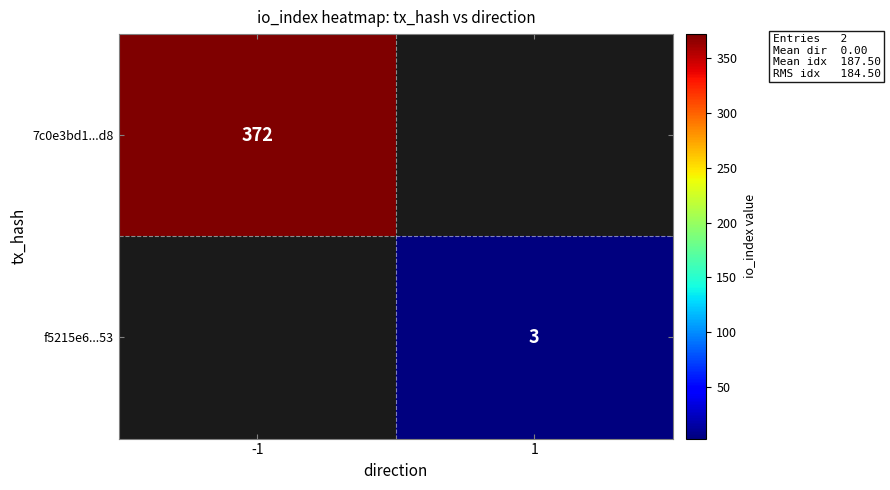

Is the value of 7c0e3bd1...d8 at -1 greater than the value of f5215e6...53 at 1?

Yes